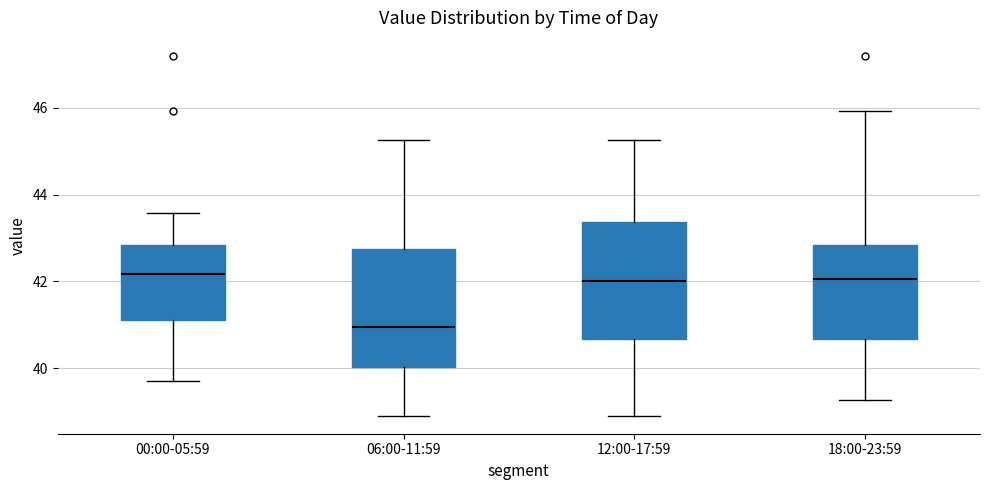

Reading left to right, transcribe this box plot: for each box, give where its median line is, the range the box spans, and where its two whiskers end, as read against the y-axis. The values are not printed on the chart, so give them approximately, as read against the axis.

00:00-05:59: median 42.2, box 41.2 to 42.8, whiskers 39.8 to 43.6
06:00-11:59: median 41.0, box 40.0 to 42.8, whiskers 39.0 to 45.2
12:00-17:59: median 42.0, box 40.6 to 43.4, whiskers 39.0 to 45.2
18:00-23:59: median 42.0, box 40.6 to 42.8, whiskers 39.2 to 46.0